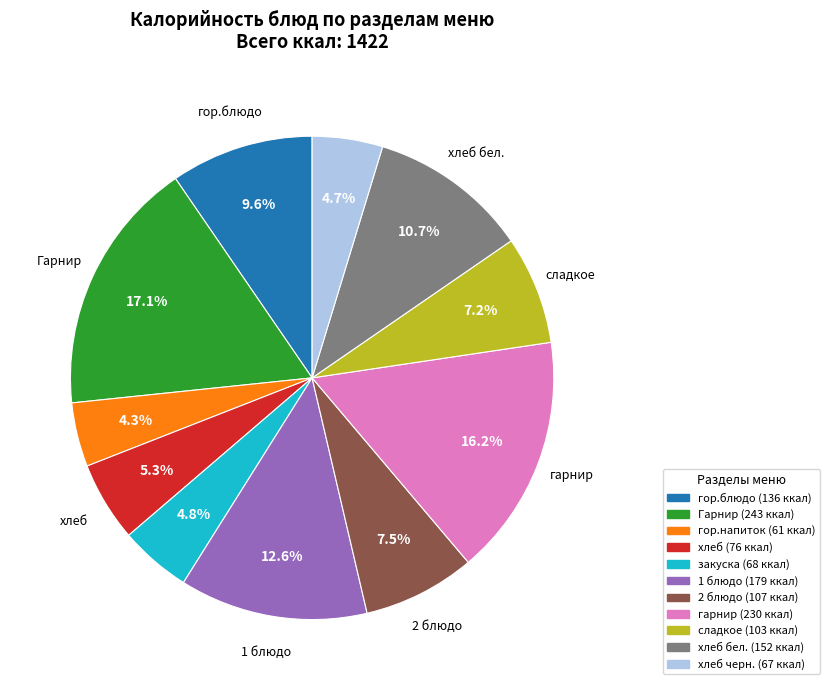

Is there any slice that represents more than half of the pie?

No